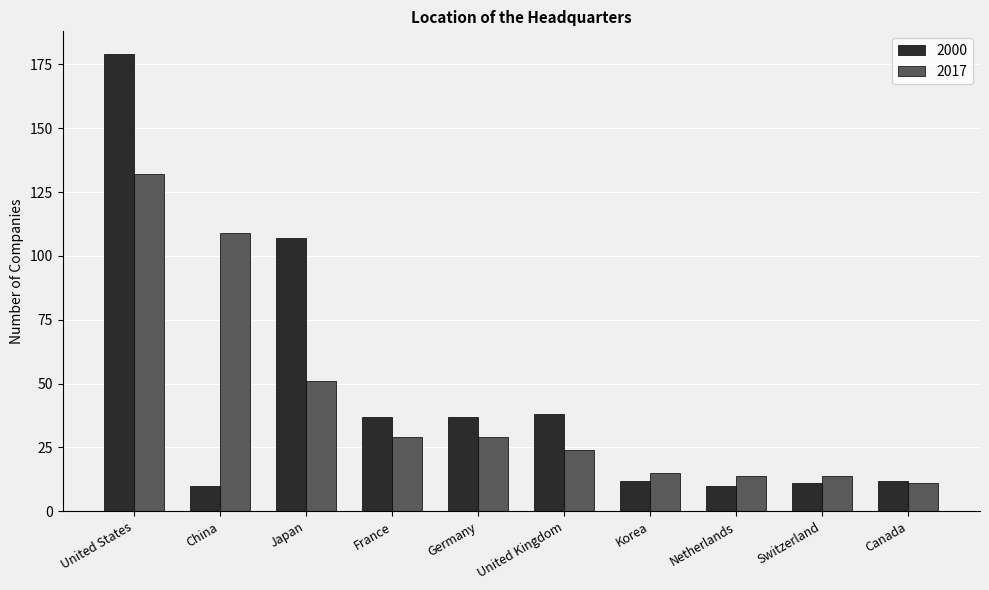

What is the value of the 2017 bar at the 6th from the left?

24